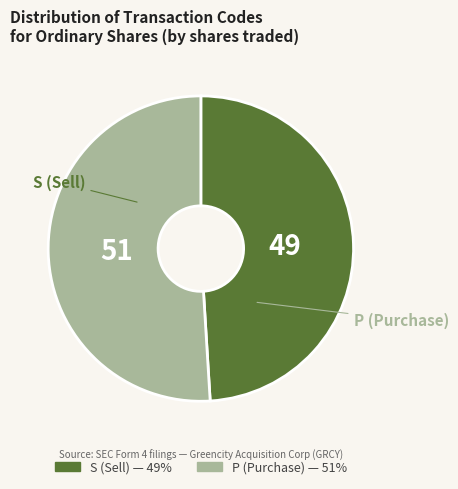

The S slice represents 49% of the pie. True or false?

True